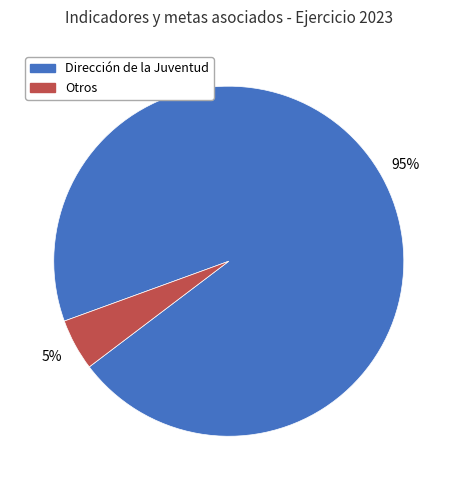

To the nearest percent, what is the difference between the Dirección de la Juventud and Otros slice percentages?

90%